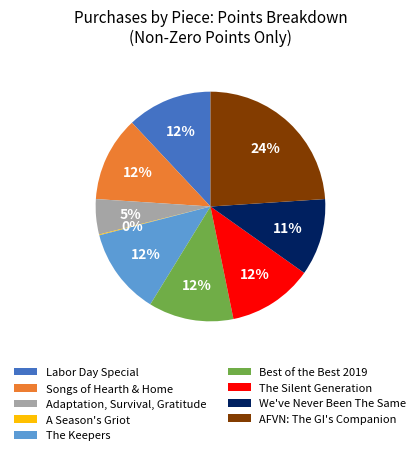

To the nearest percent, what is the difference between the largest and smallest slice percentages?

24%